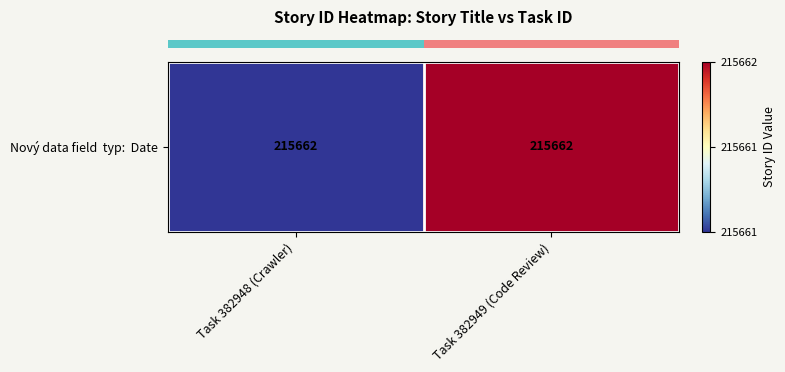

What is the difference between the values at Task 382949 (Code Review) and Task 382948 (Crawler)?

1.0